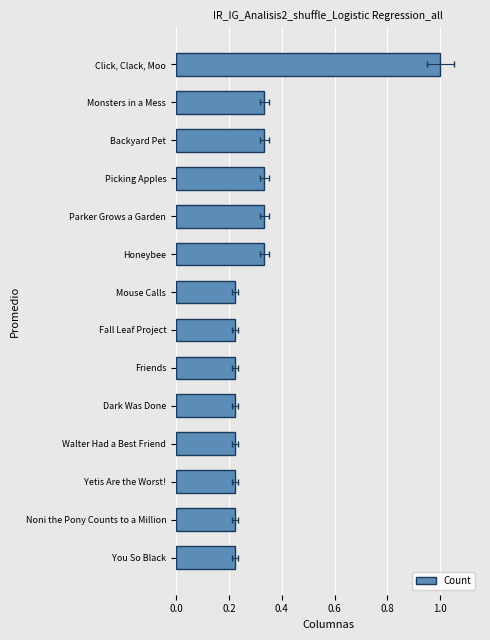

Are the bars grouped side by side (vs. stacked)?

No